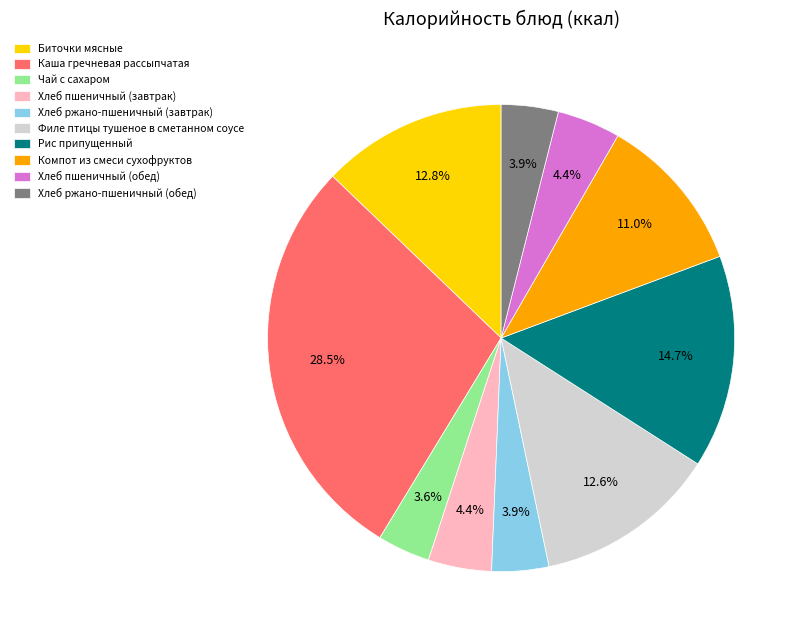

Which has a higher value, Хлеб ржано-пшеничный (обед) or Компот из смеси сухофруктов?

Компот из смеси сухофруктов